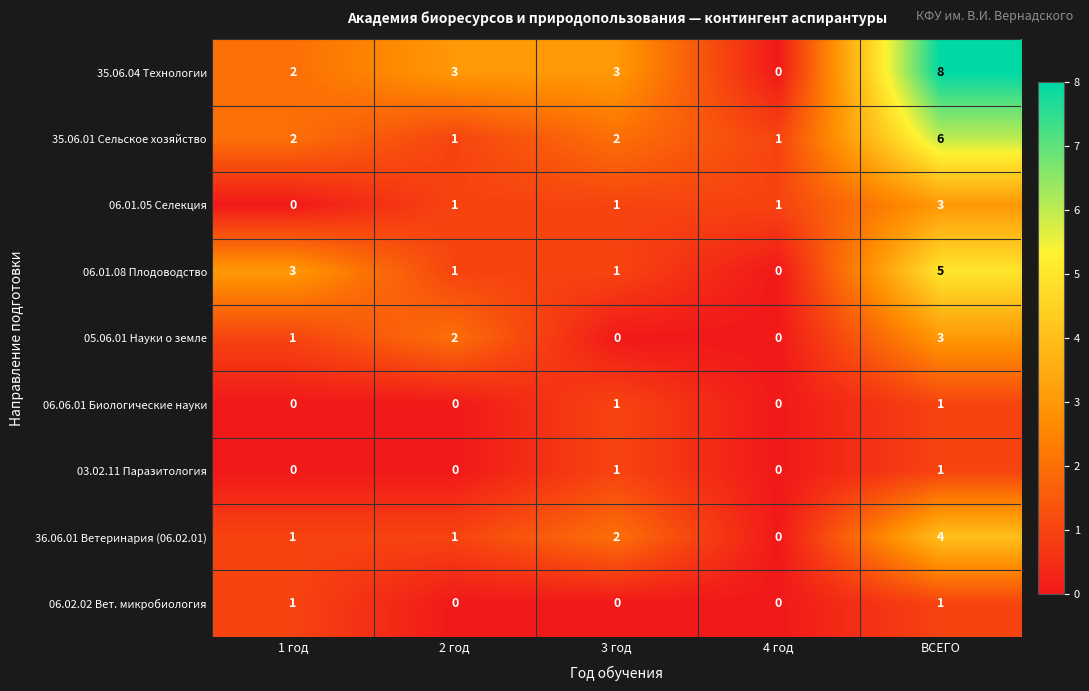

Which series has the largest total across all categories?

35.06.04 Технологии